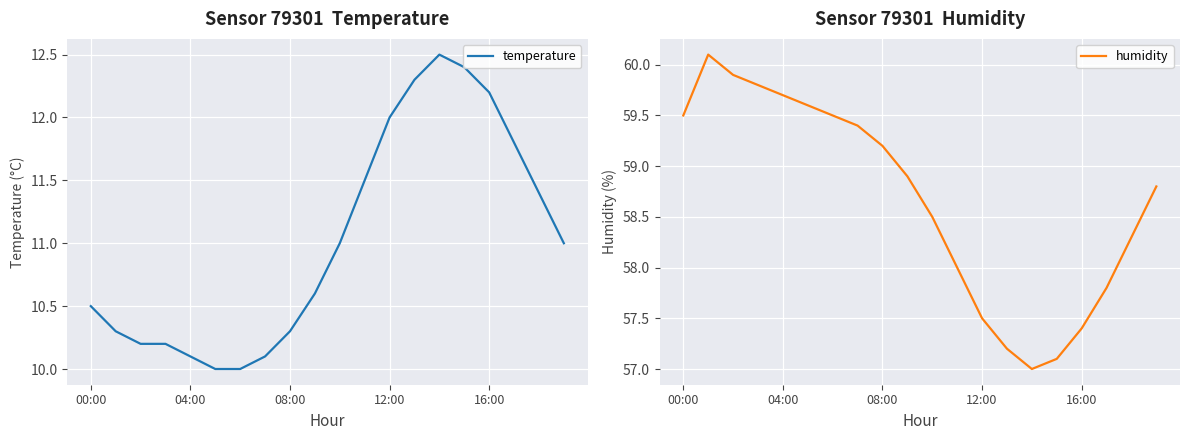

What value does the temperature series have at 12:00?

12.0